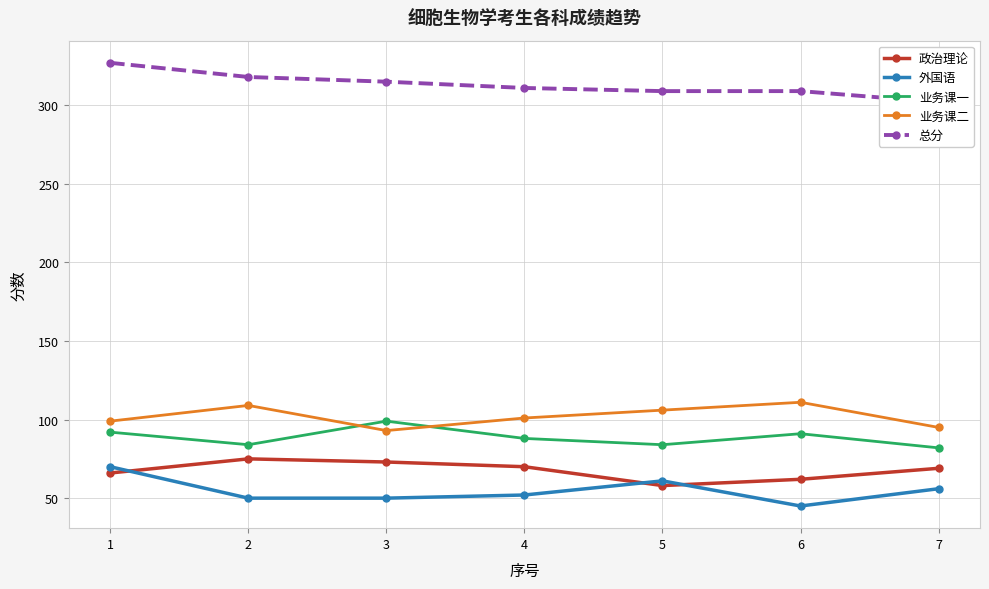

Which series changed the most between 2 and 3?

业务课二